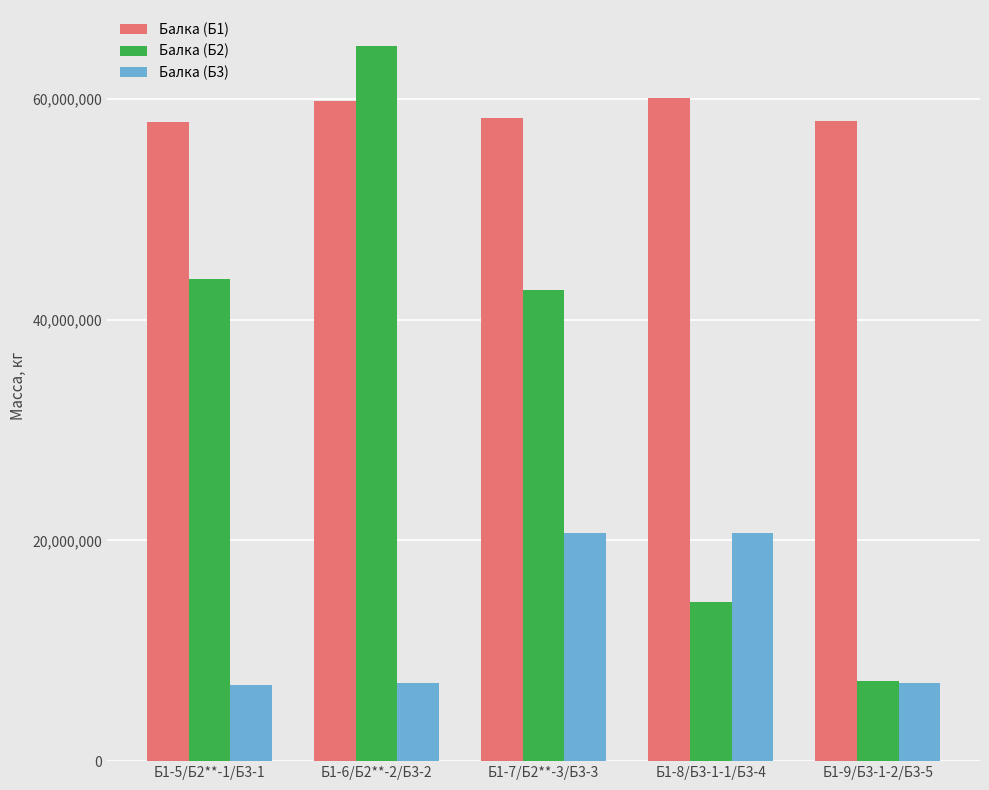

The value of Балка (Б2) at Б1-7/Б2**-3/Б3-3 is 67069325.9. True or false?

False